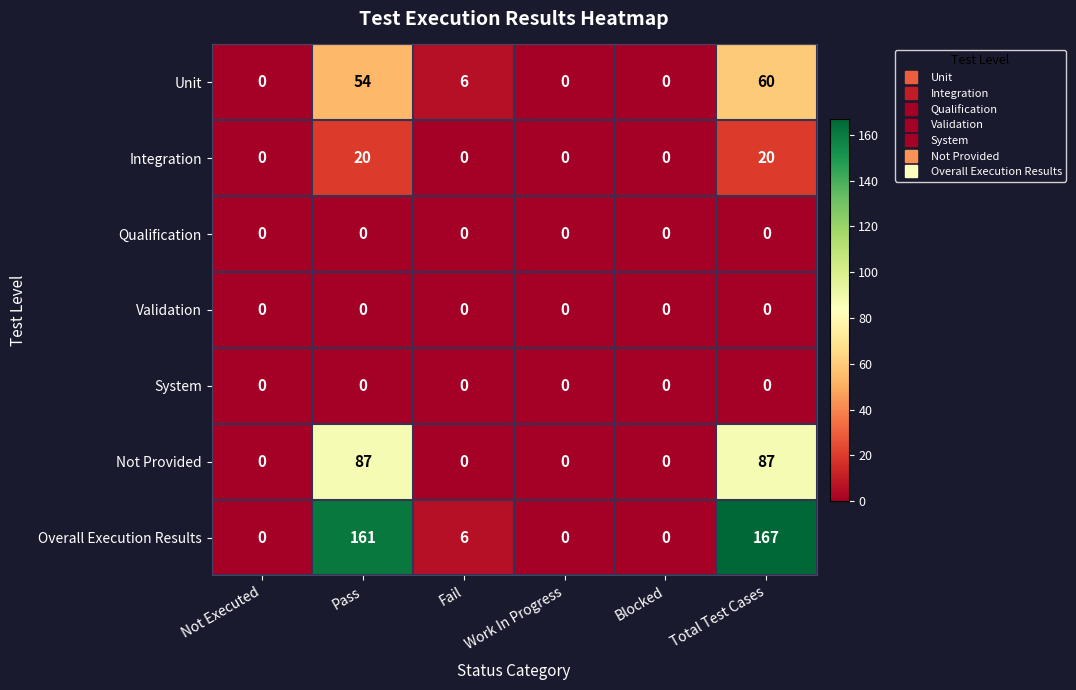

Is the value of Unit at Pass greater than the value of Qualification at Total Test Cases?

Yes